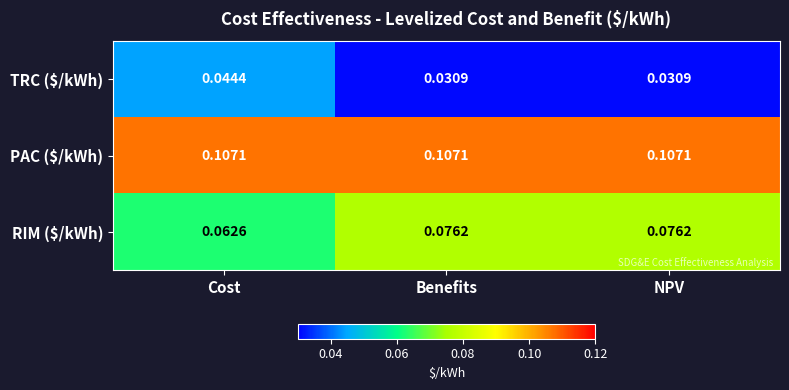

Which series has the largest total across all categories?

PAC ($/kWh)